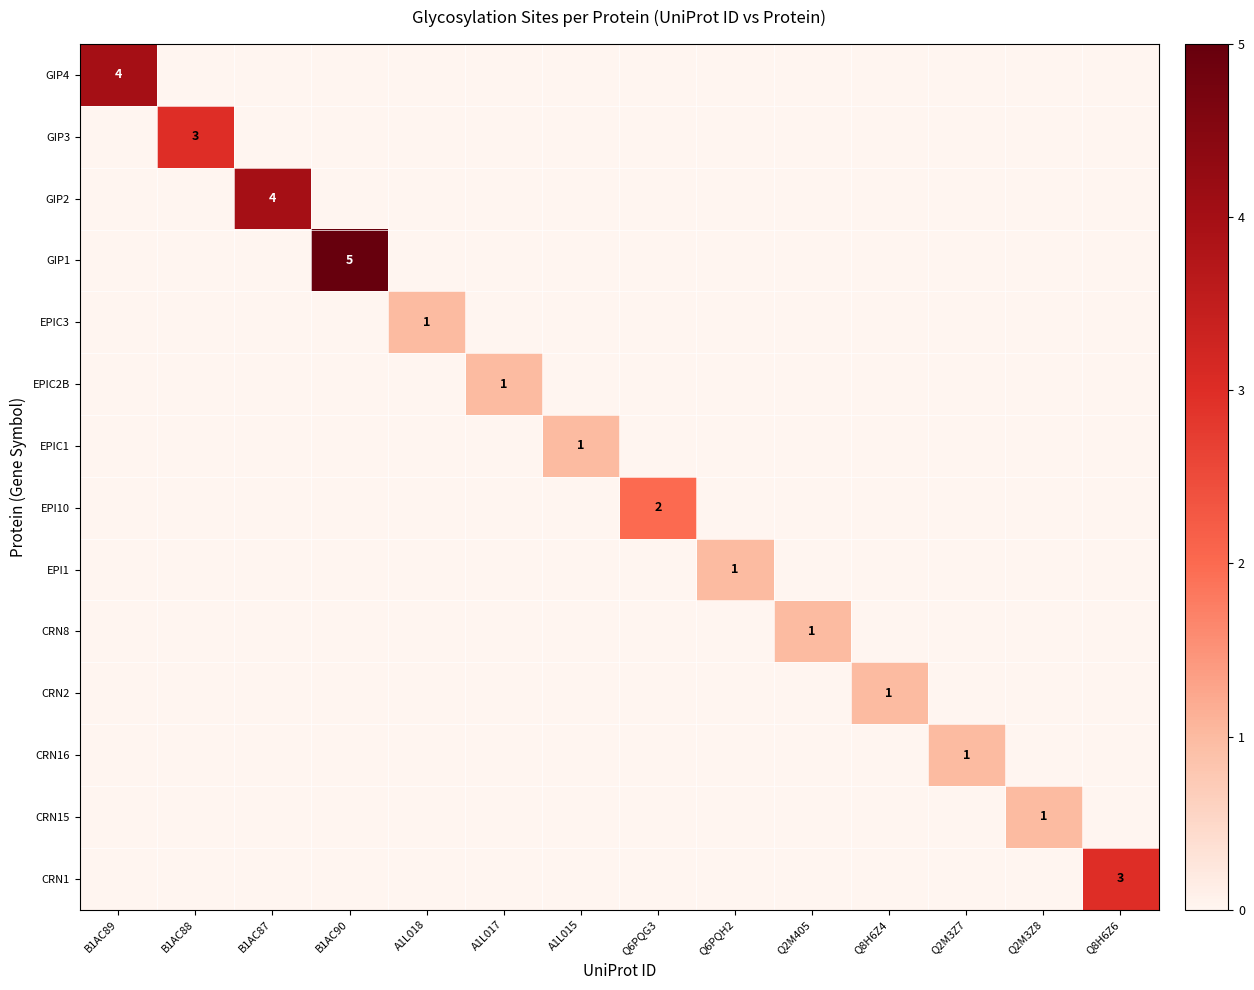

Which series has the largest range (max minus min)?

GIP1